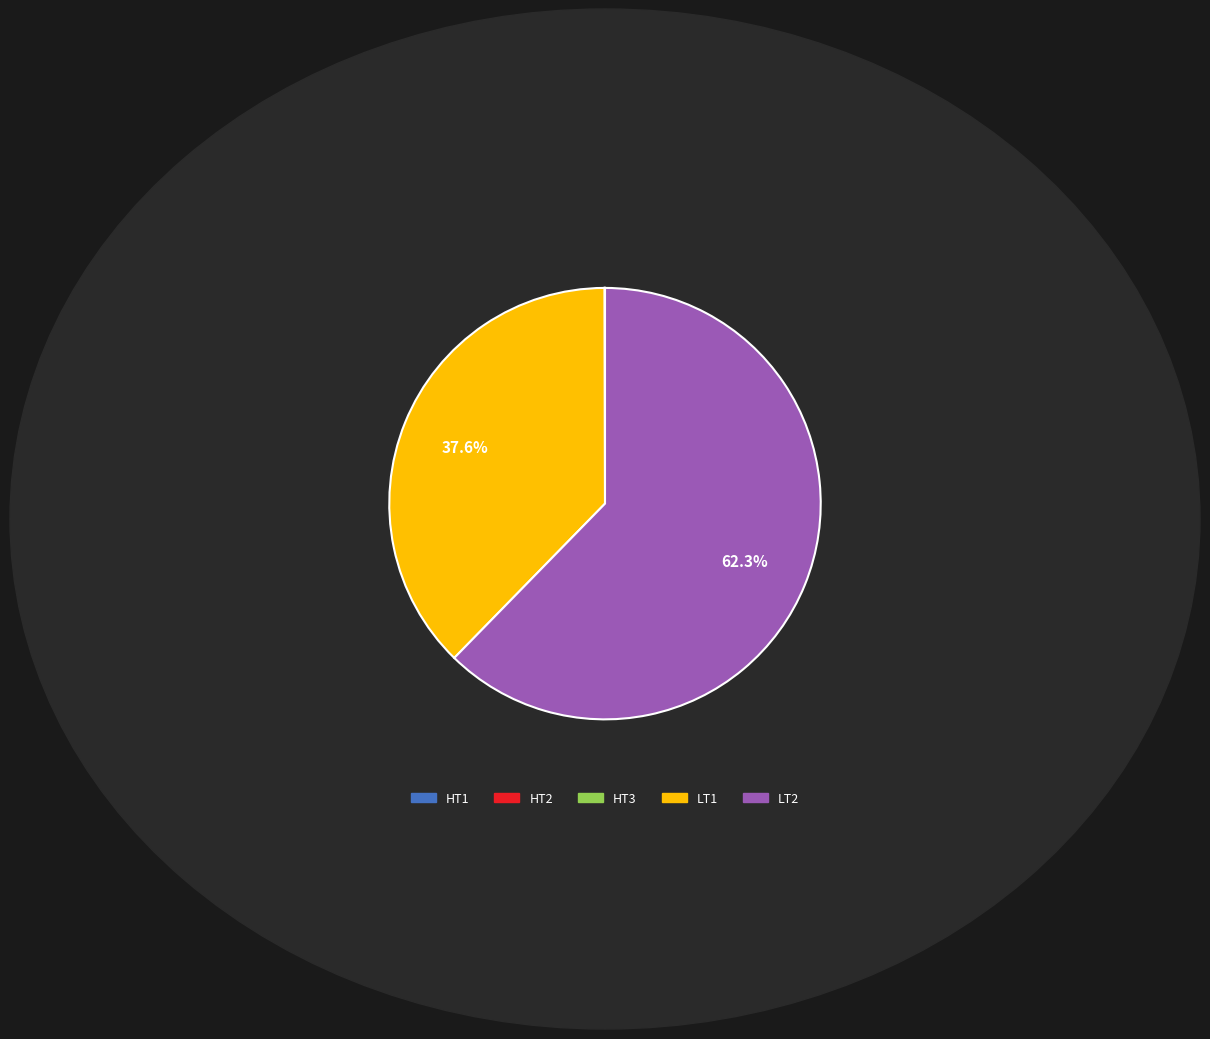

What percentage is NOT represented by LT1?

62.4%